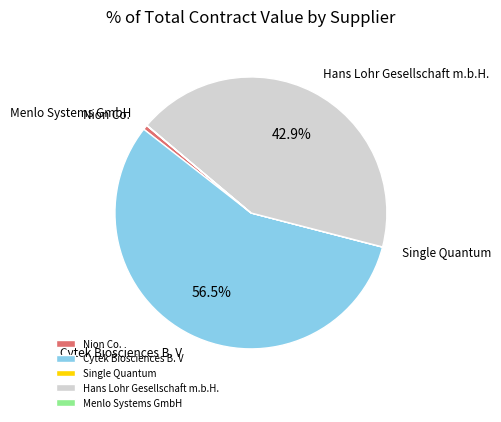

To the nearest percent, what percentage of the pie is Hans Lohr Gesellschaft m.b.H.?

43%